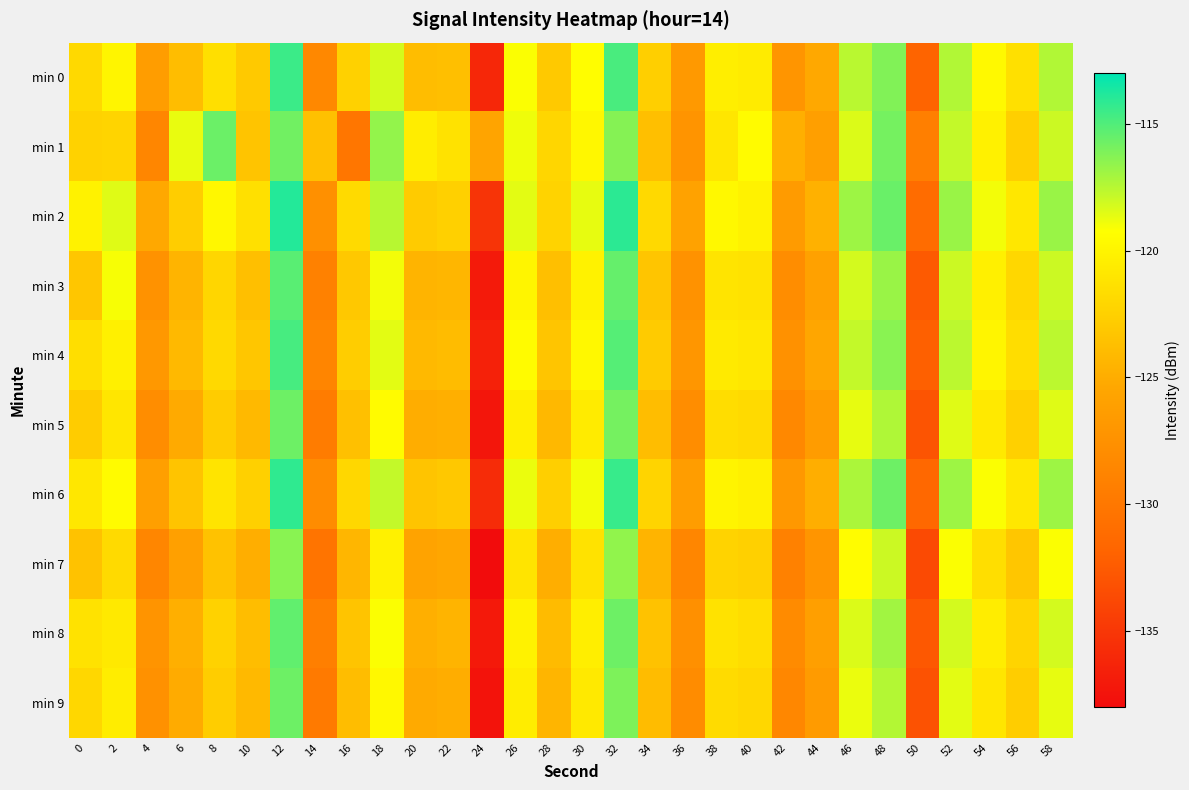

At which category is the sum across all series the highest?

12